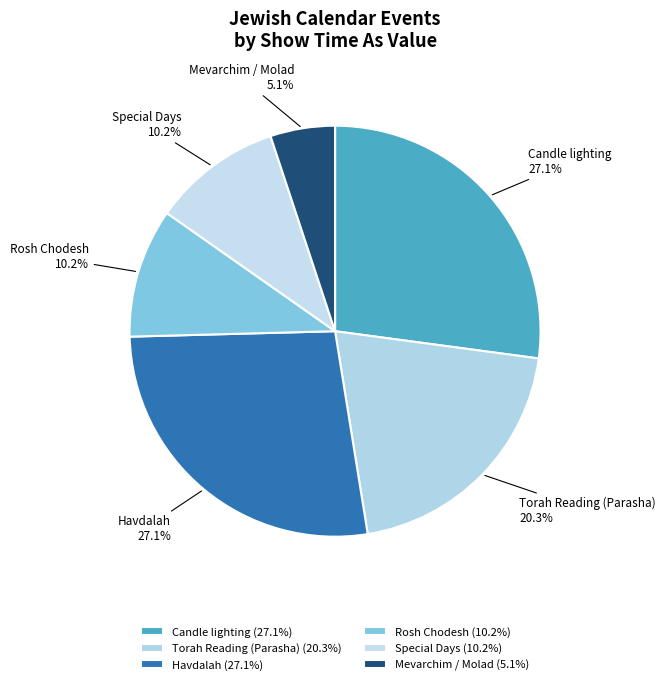

Approximately how many times larger is the value at Rosh Chodesh compared to Havdalah?

0.4